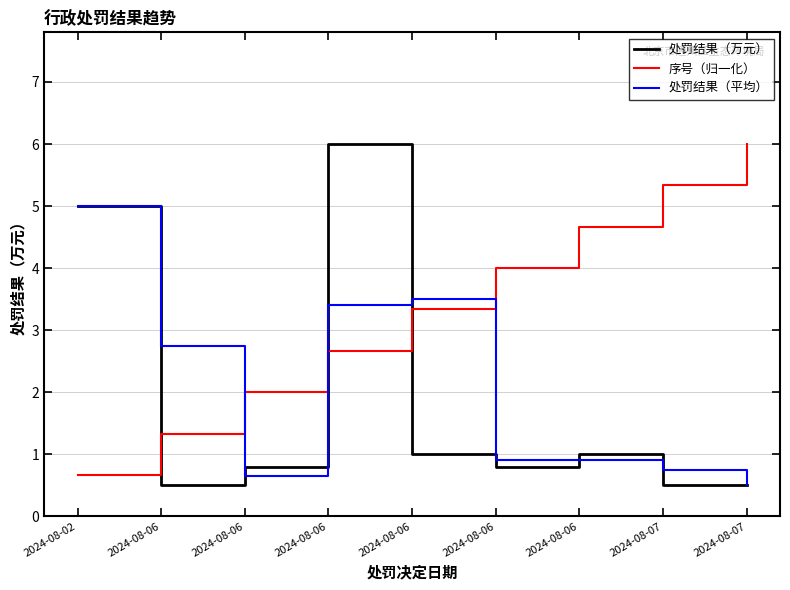

List the series in order of their peak value, lowest first.

处罚结果（平均）, 处罚结果（万元）, 序号（归一化）